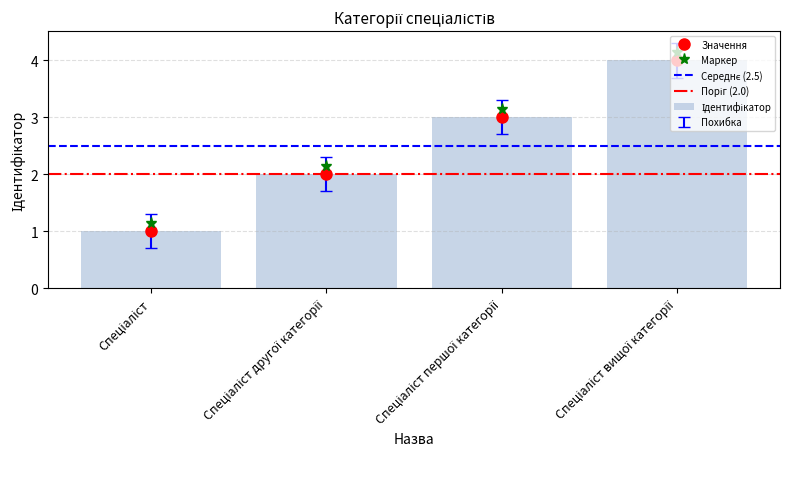

What is the difference between the second highest and second lowest values?

1.0